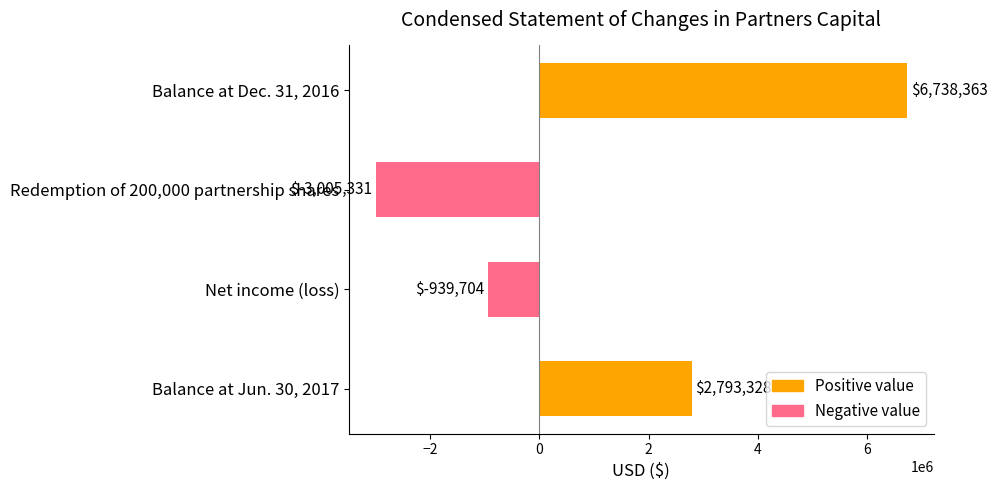

How many distinct data groups are displayed?

1